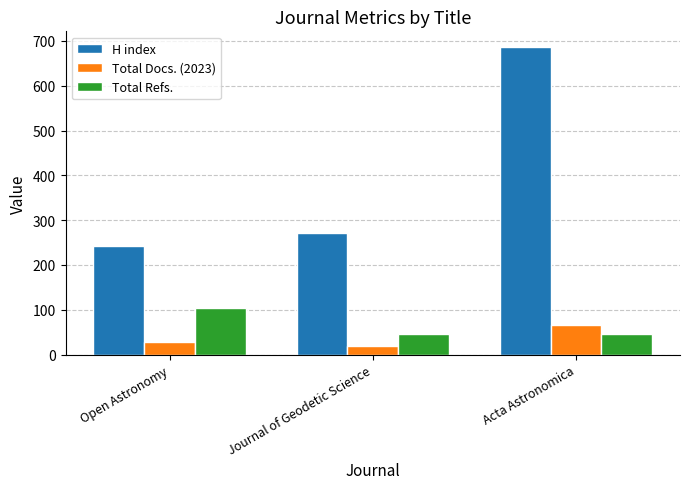

The value of Total Docs. (2023) at Acta Astronomica is 66. True or false?

True